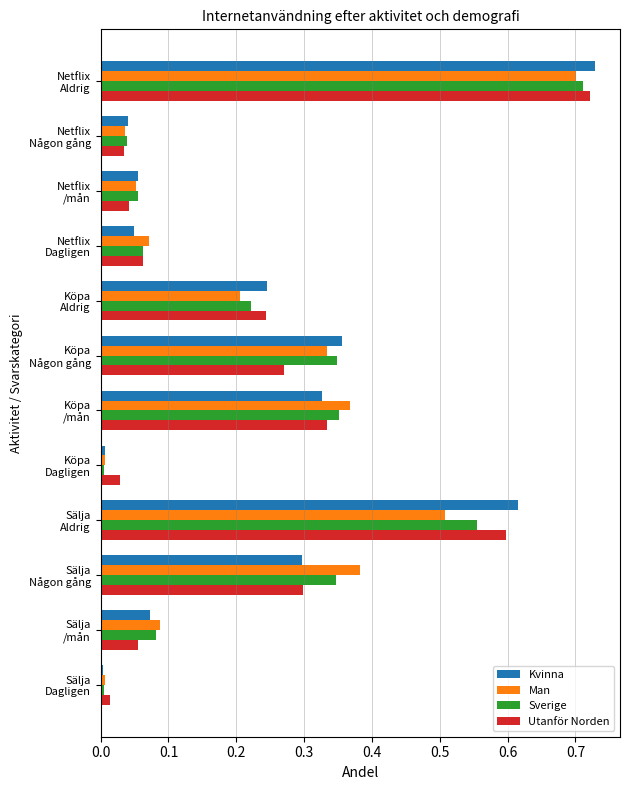

Which series has the largest range (max minus min)?

Kvinna